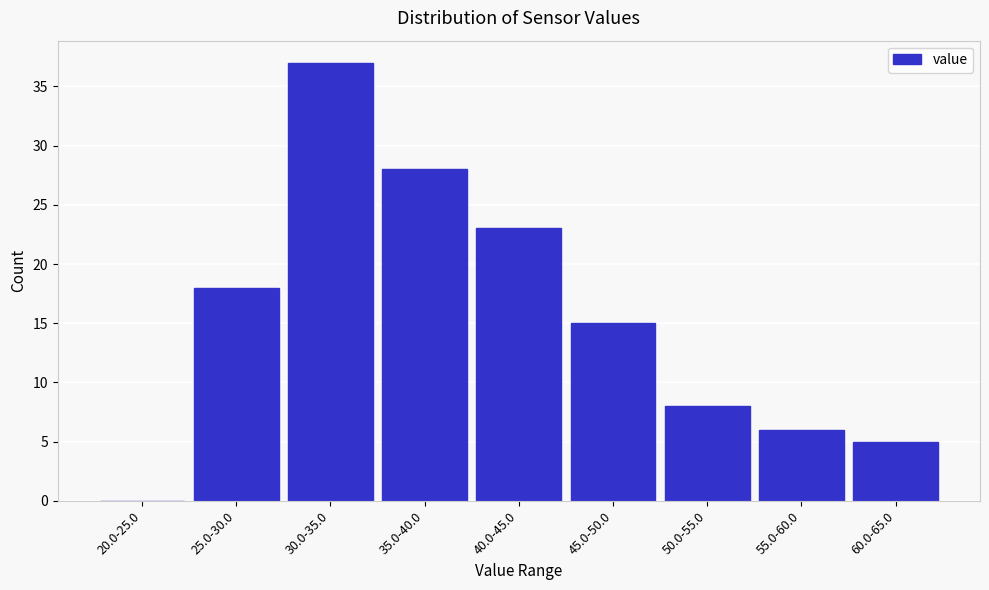

Reading left to right, extract all data points from this chart.

20.0-25.0=0	25.0-30.0=18	30.0-35.0=37	35.0-40.0=28	40.0-45.0=23	45.0-50.0=15	50.0-55.0=8	55.0-60.0=6	60.0-65.0=5